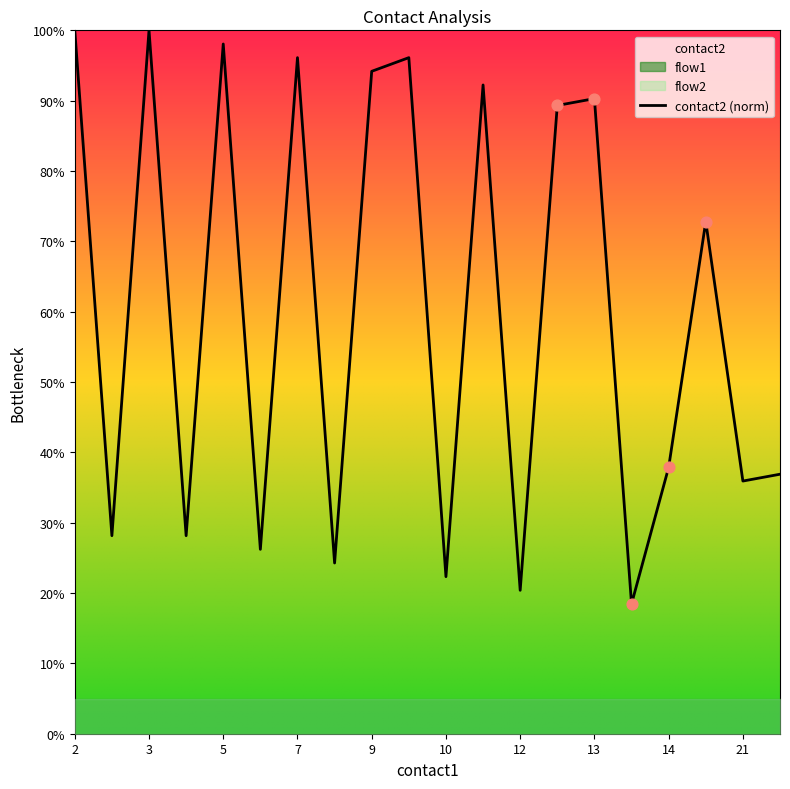

The contact2 (norm) series shows 20.4 at 12. True or false?

True